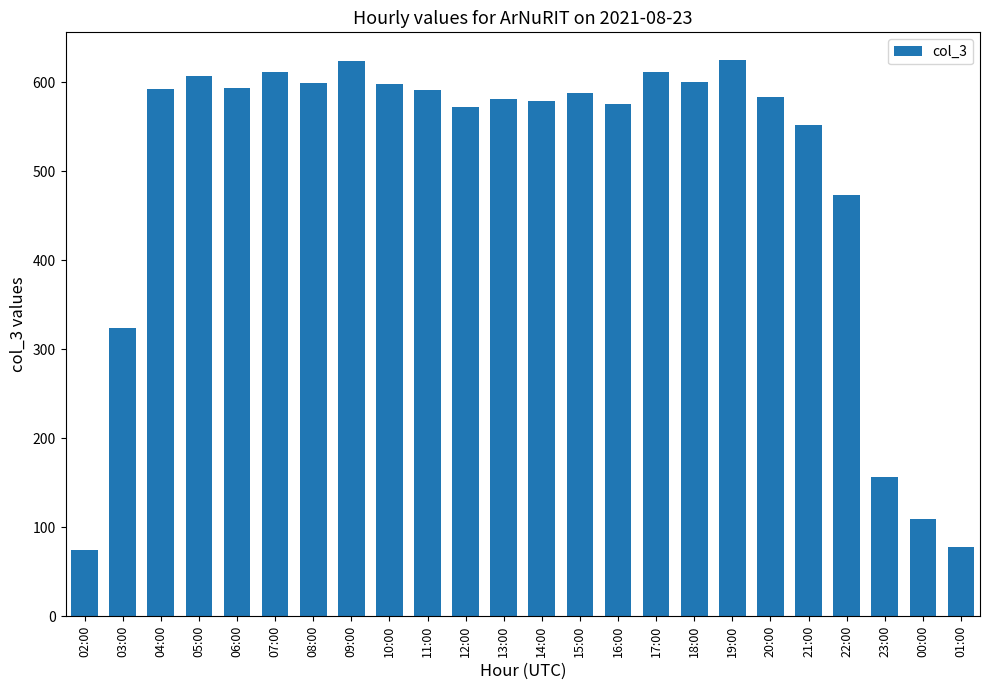

What is the greatest value displayed?

625